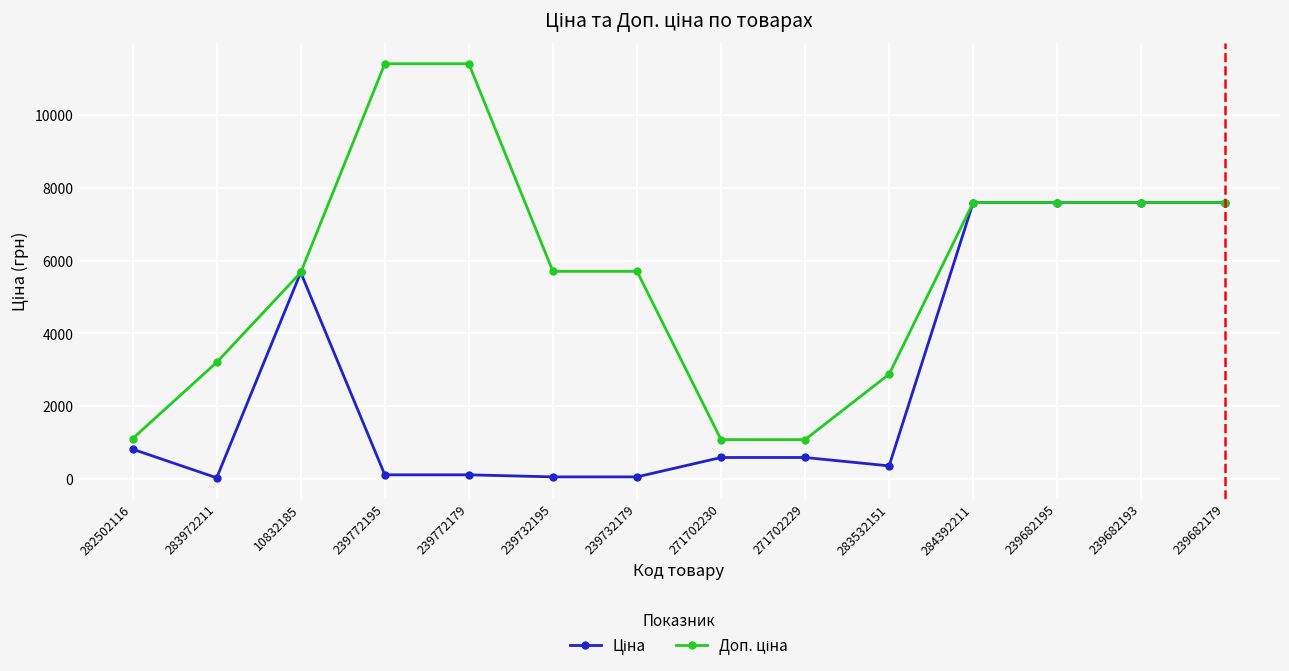

What is the spread (max minus min) of values at 271702230?

491.7